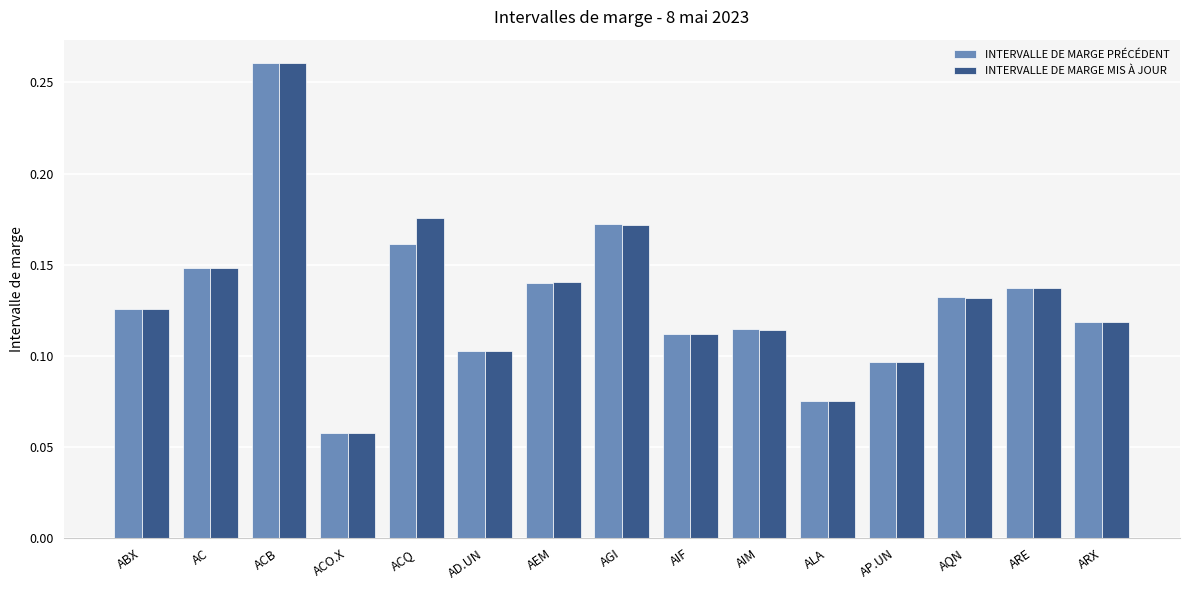

Which category has the highest value in the INTERVALLE DE MARGE MIS À JOUR series?

ACB